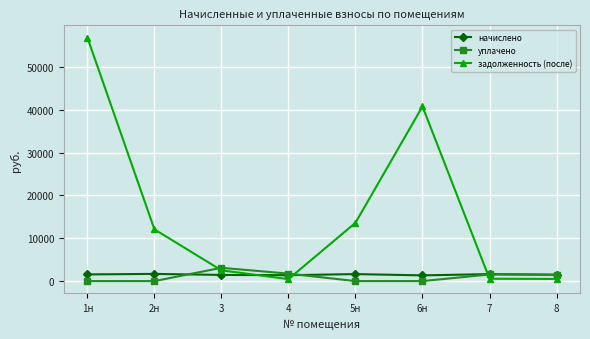

At which label does задолженность (после) first exceed 12075?

1н